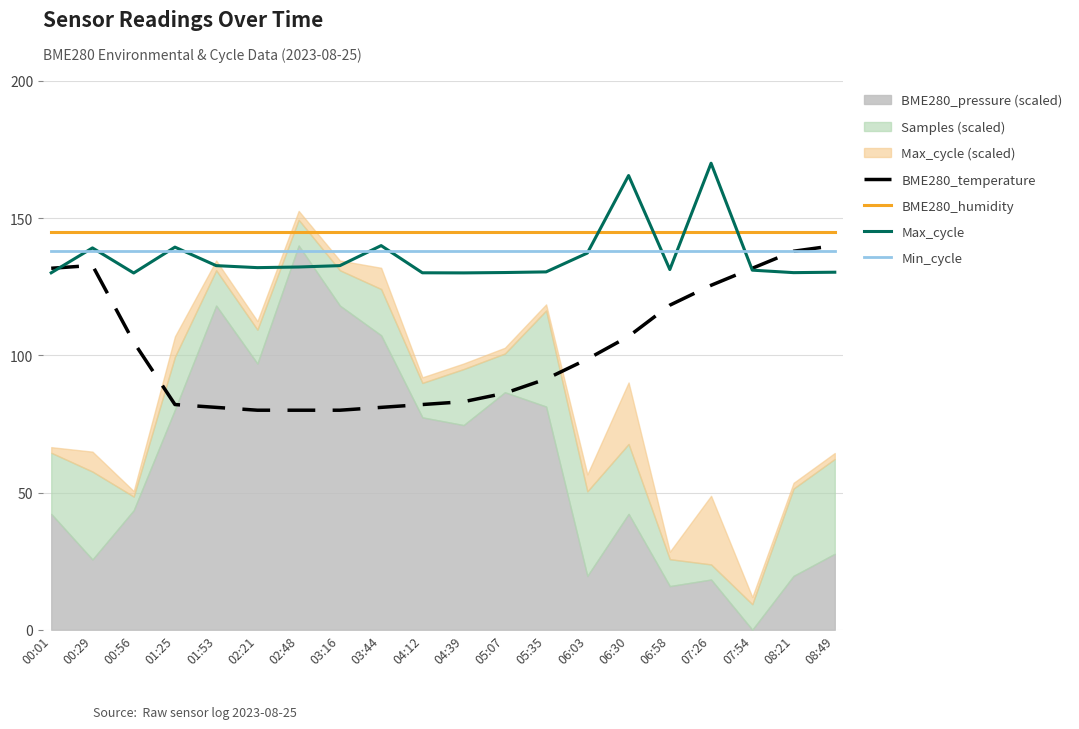

What is the maximum value for BME280_temperature?

140.0